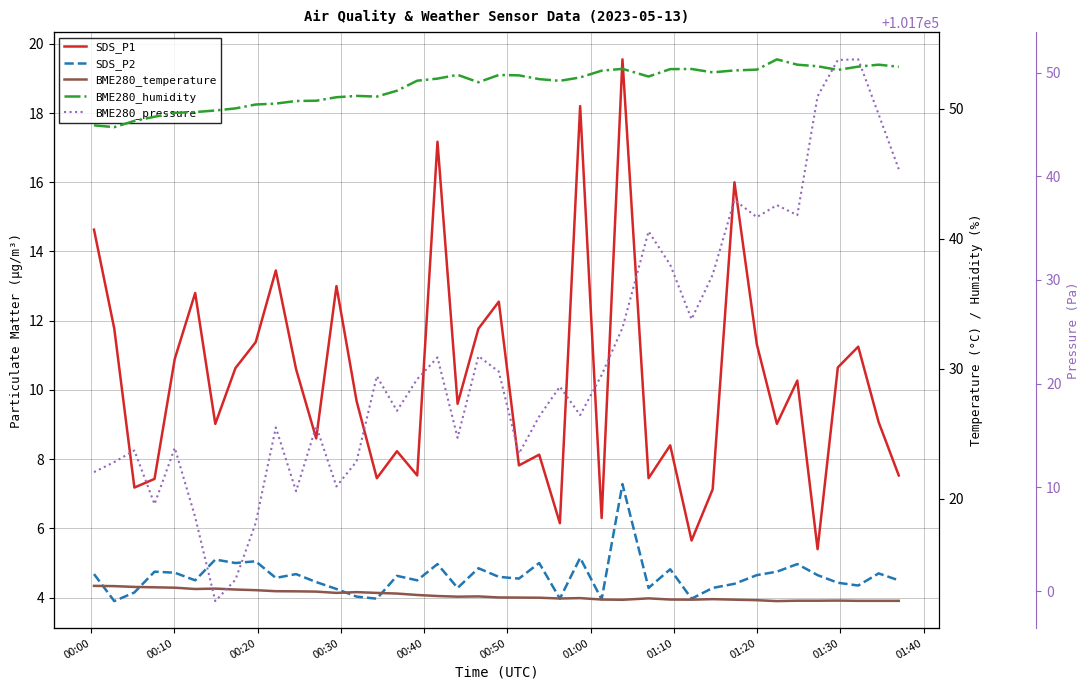

What is the sum of the BME280_pressure values at 00:40 and 00:50?

203420.9